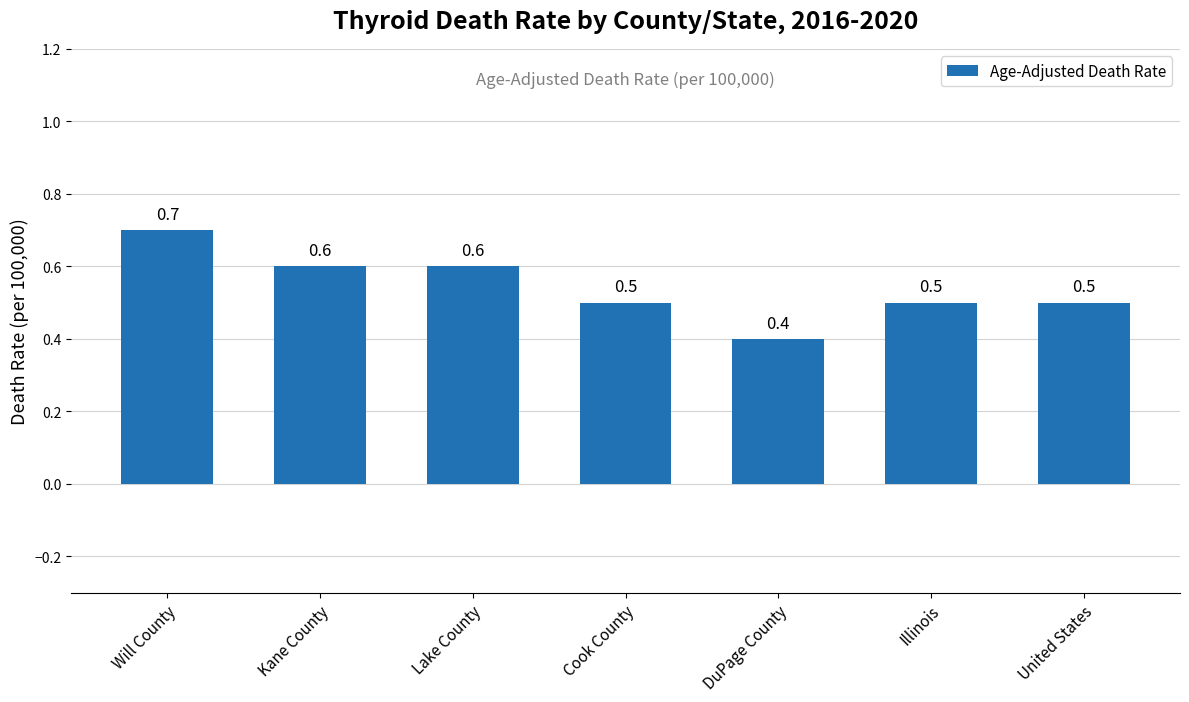

What is the difference between the second highest and minimum values?

0.2